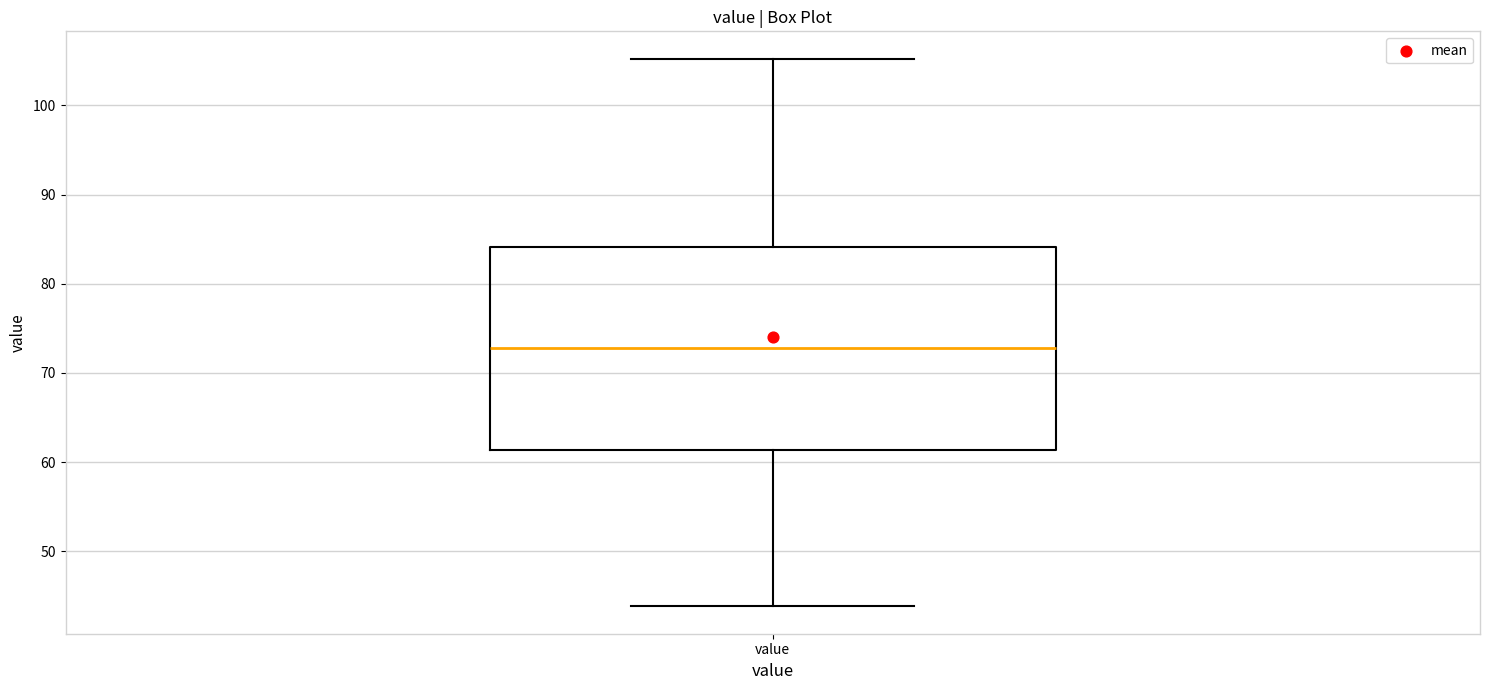

Where does the lower whisker of the box for value end on the y-axis? The values are not printed on the chart, so give them approximately, as read against the axis.

44